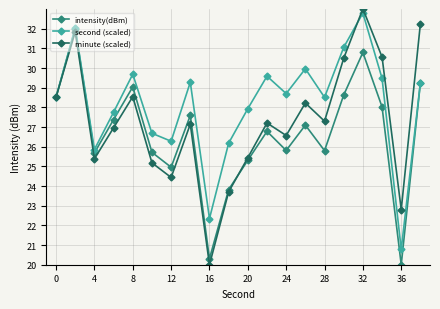

True or false: minute (scaled) has more than 1 points higher than both neighbors.

True